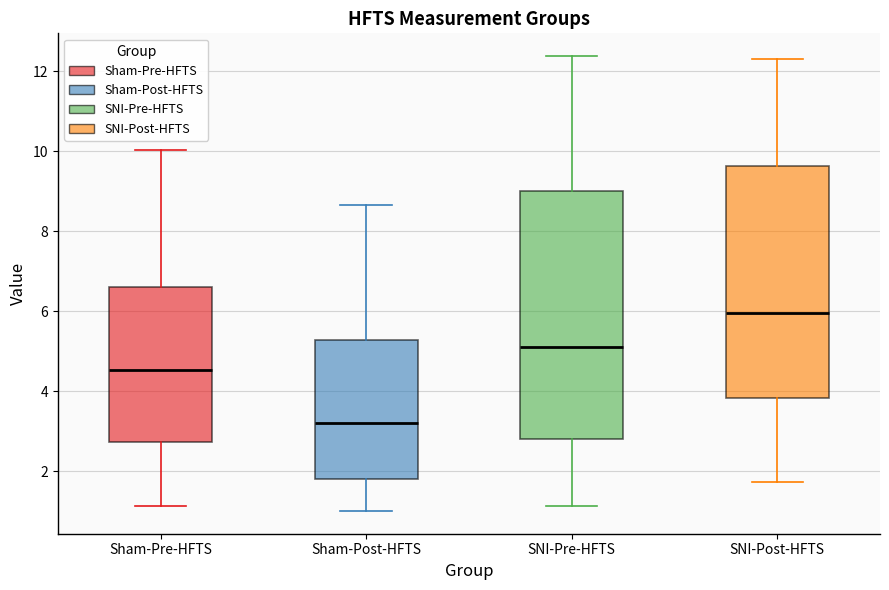

Reading left to right, transcribe this box plot: for each box, give where its median line is, the range the box spans, and where its two whiskers end, as read against the y-axis. The values are not printed on the chart, so give them approximately, as read against the axis.

Sham-Pre-HFTS: median 4.6, box 2.8 to 6.6, whiskers 1.2 to 10.0
Sham-Post-HFTS: median 3.2, box 1.8 to 5.2, whiskers 1.0 to 8.6
SNI-Pre-HFTS: median 5.2, box 2.8 to 9.0, whiskers 1.2 to 12.4
SNI-Post-HFTS: median 6.0, box 3.8 to 9.6, whiskers 1.8 to 12.4